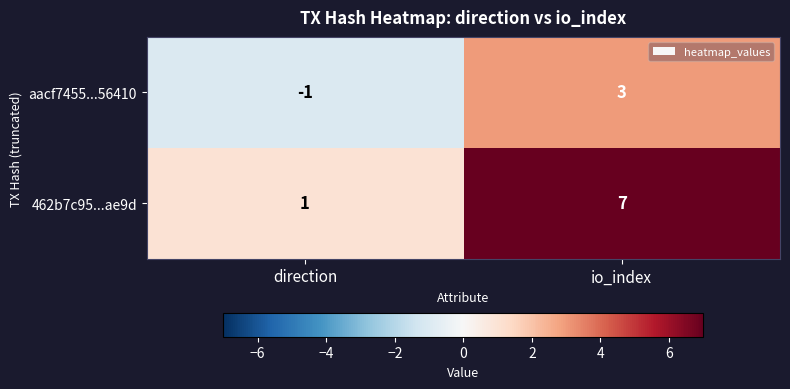

At which category is the sum across all series the highest?

io_index